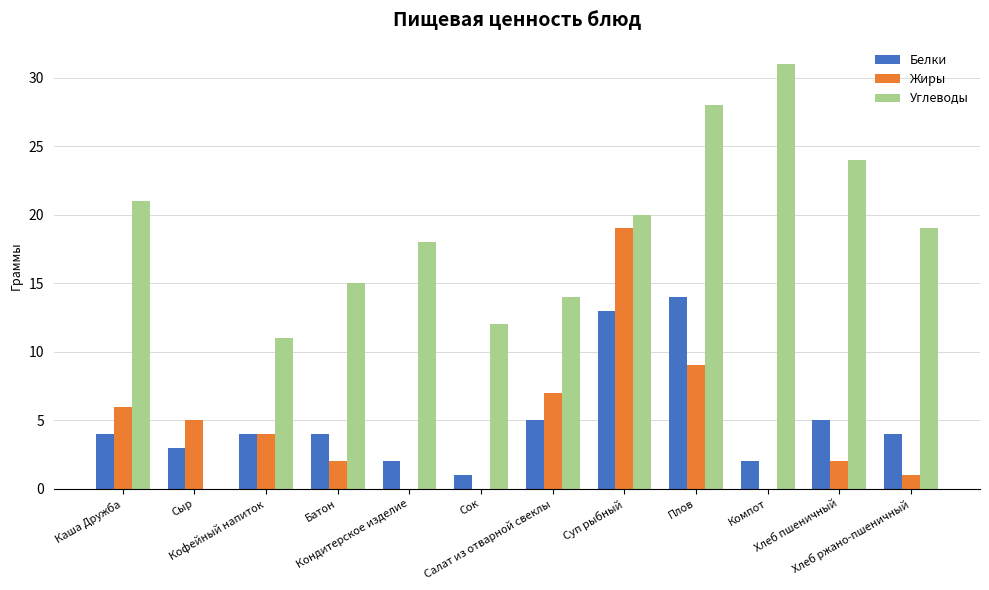

Which label corresponds to the largest value in the chart?

Компот